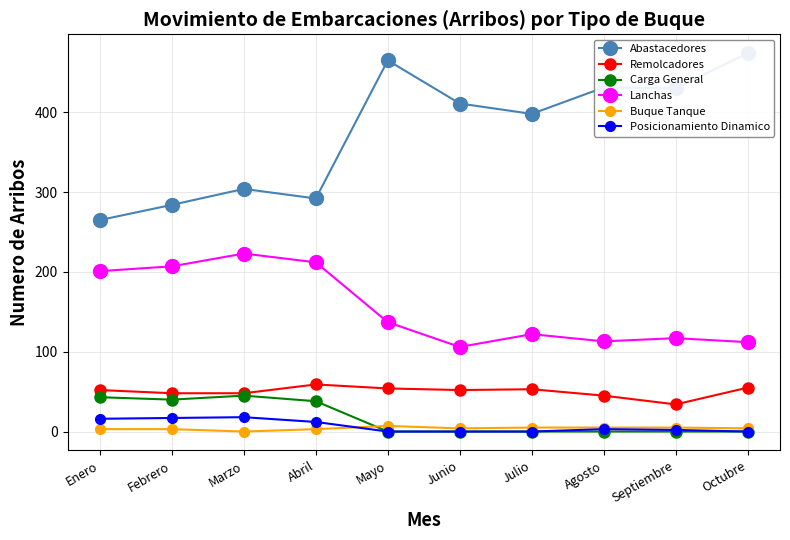

How many interior local peaks does the Remolcadores series have?

2